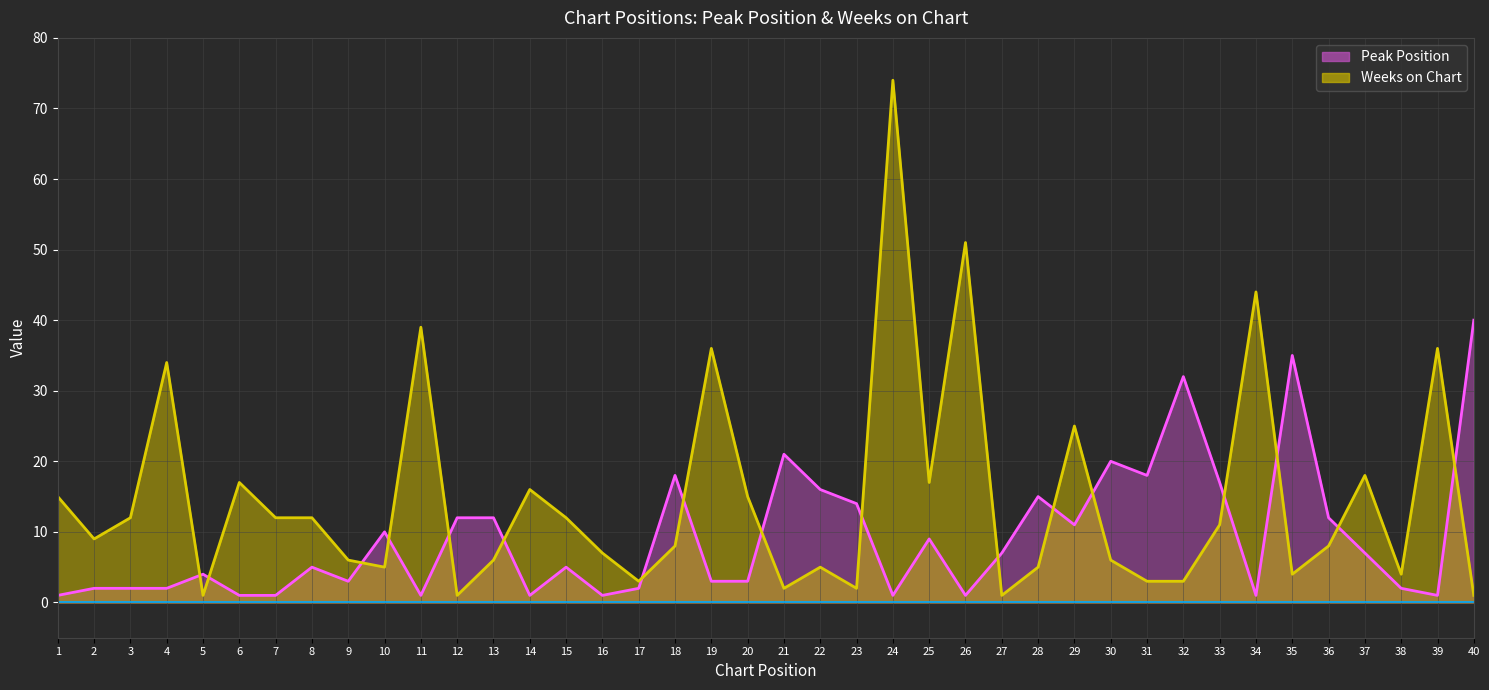

Reading left to right, list all the values displayed in this chart.

Peak Position: 1=1	2=2	3=2	4=2	5=4	6=1	7=1	8=5	9=3	10=10	11=1	12=12	13=12	14=1	15=5	16=1	17=2	18=18	19=3	20=3	21=21	22=16	23=14	24=1	25=9	26=1	27=7	28=15	29=11	30=20	31=18	32=32	33=17	34=1	35=35	36=12	37=7	38=2	39=1	40=40
Weeks on Chart: 1=15	2=9	3=12	4=34	5=1	6=17	7=12	8=12	9=6	10=5	11=39	12=1	13=6	14=16	15=12	16=7	17=3	18=8	19=36	20=15	21=2	22=5	23=2	24=74	25=17	26=51	27=1	28=5	29=25	30=6	31=3	32=3	33=11	34=44	35=4	36=8	37=18	38=4	39=36	40=1